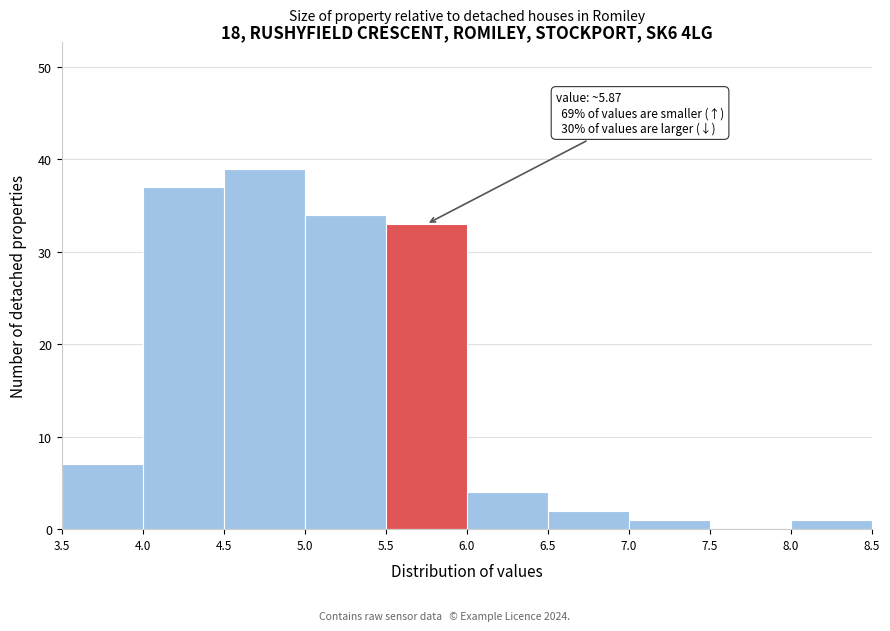

Which range on the x-axis has the tallest bar?

4.5 to 5.0